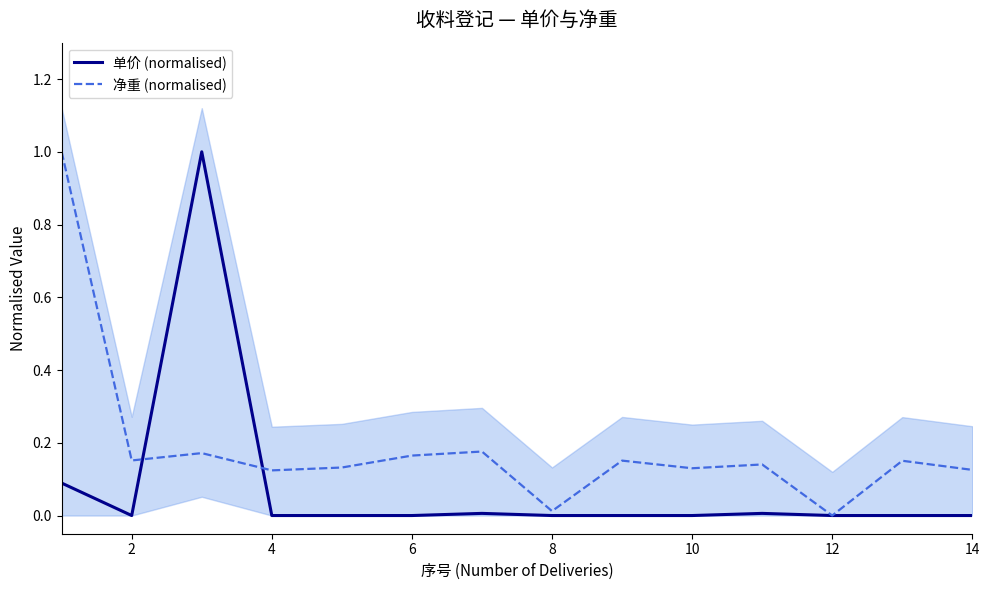

What is the difference between the highest and lowest values at 10?

0.2